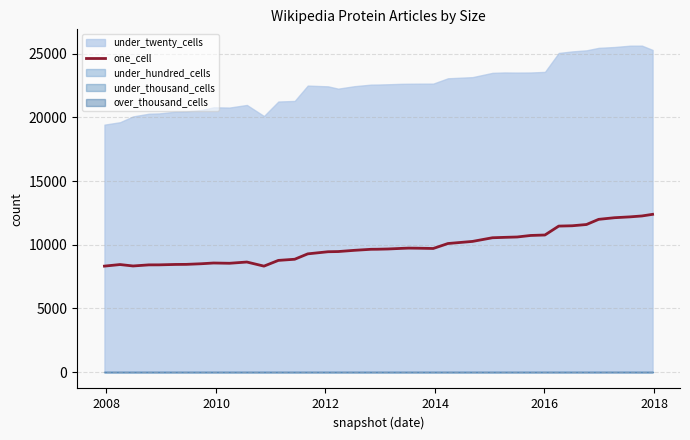

Does the chart have visible grid lines?

Yes